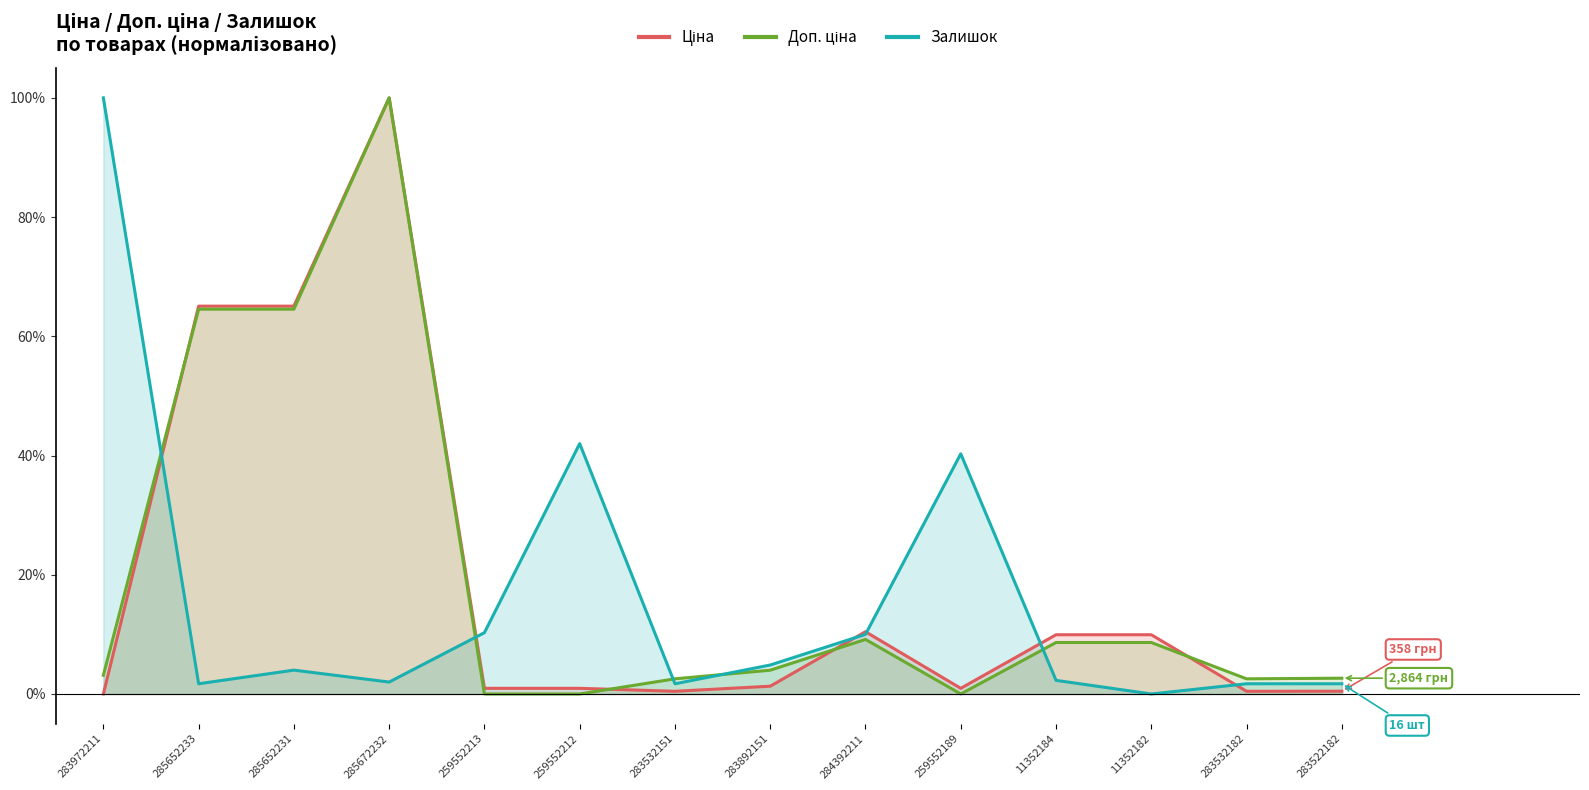

Which category has the highest value in the Доп. ціна series?

285672232